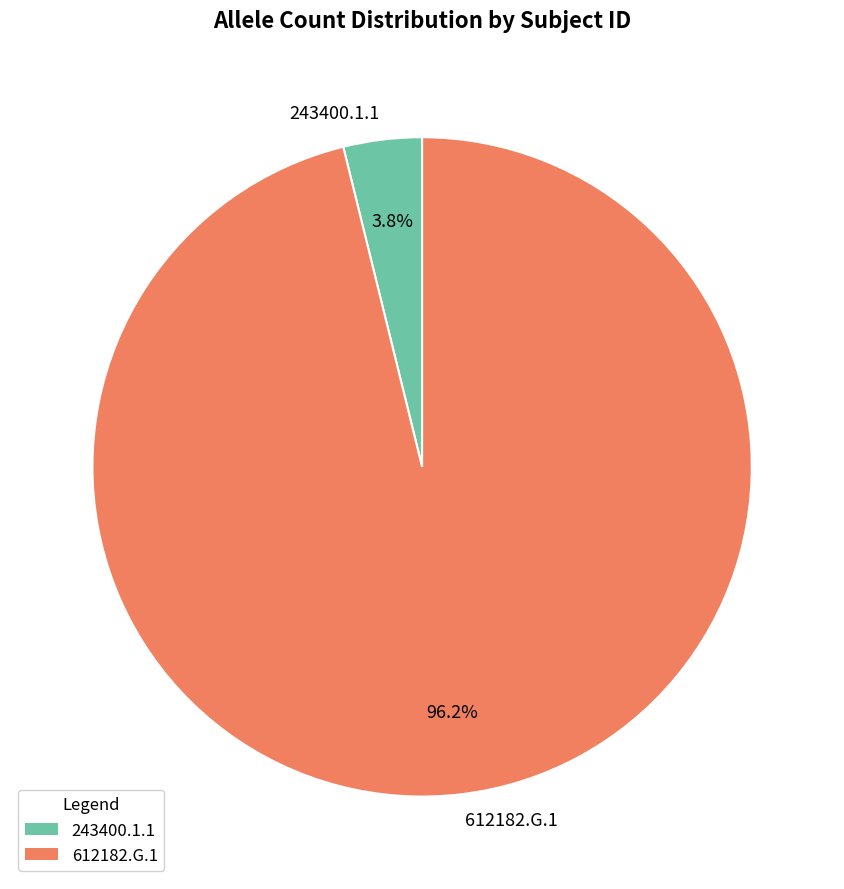

How much of the chart is everything except 612182.G.1?

3.8%